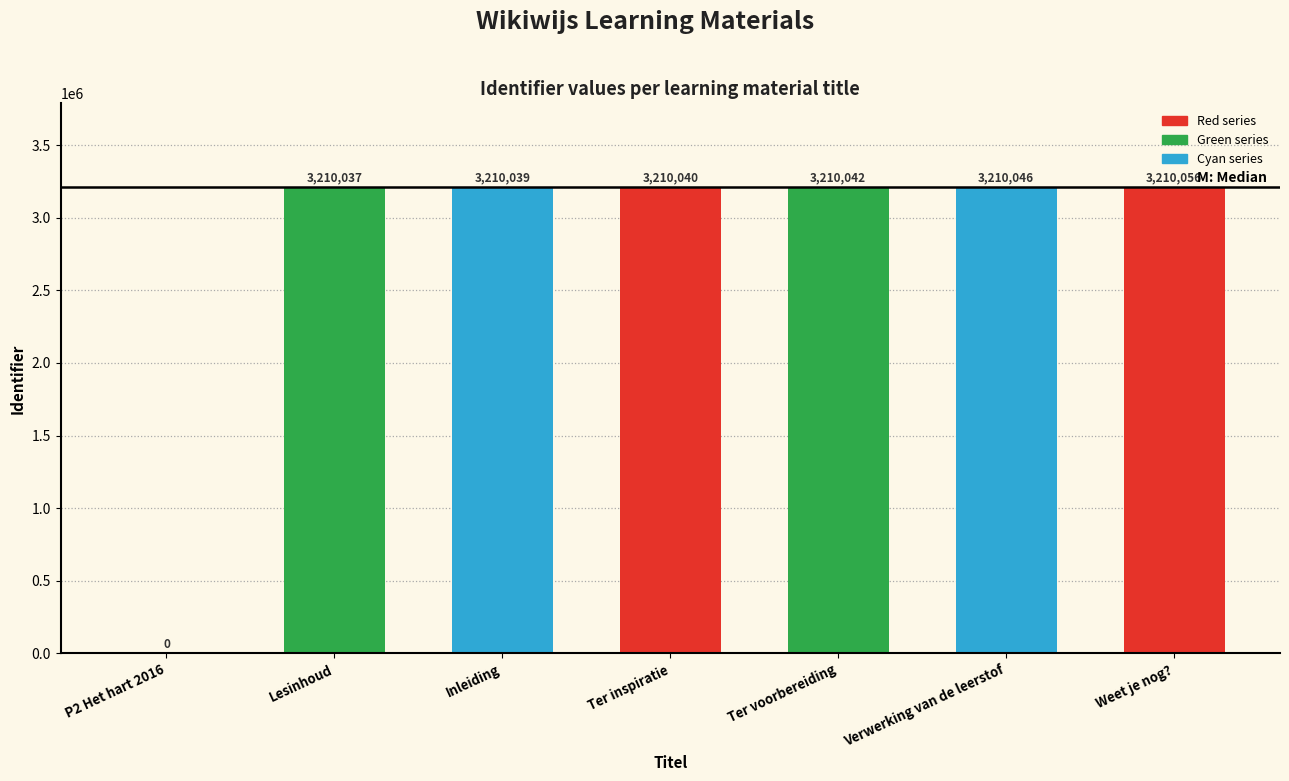

What is the sum of the values at Weet je nog? and Verwerking van de leerstof?

6420102